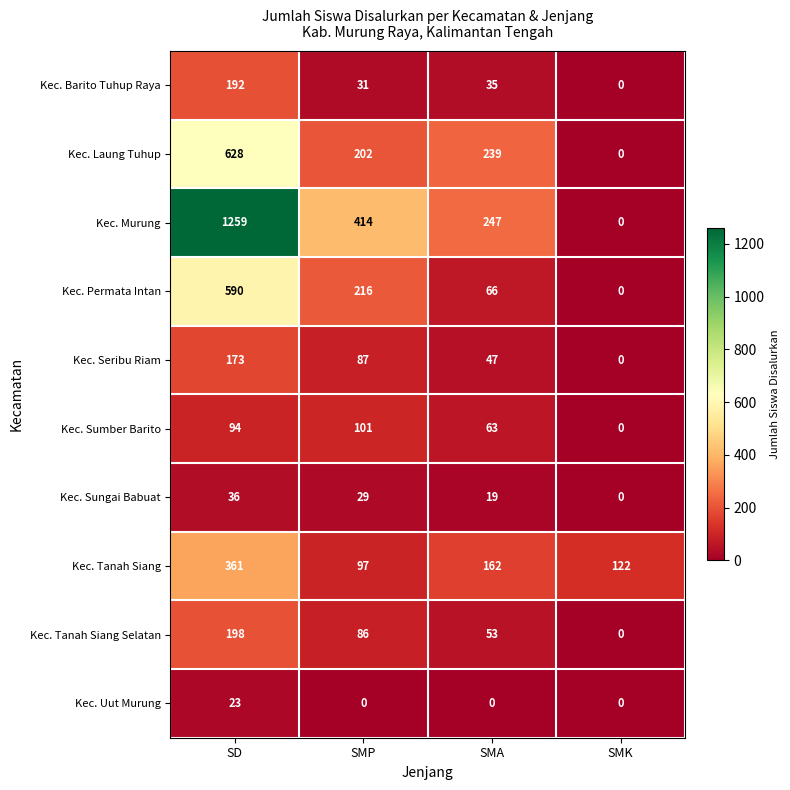

At SMA, list the series in order from largest to smallest.

Kec. Murung, Kec. Laung Tuhup, Kec. Tanah Siang, Kec. Permata Intan, Kec. Sumber Barito, Kec. Tanah Siang Selatan, Kec. Seribu Riam, Kec. Barito Tuhup Raya, Kec. Sungai Babuat, Kec. Uut Murung